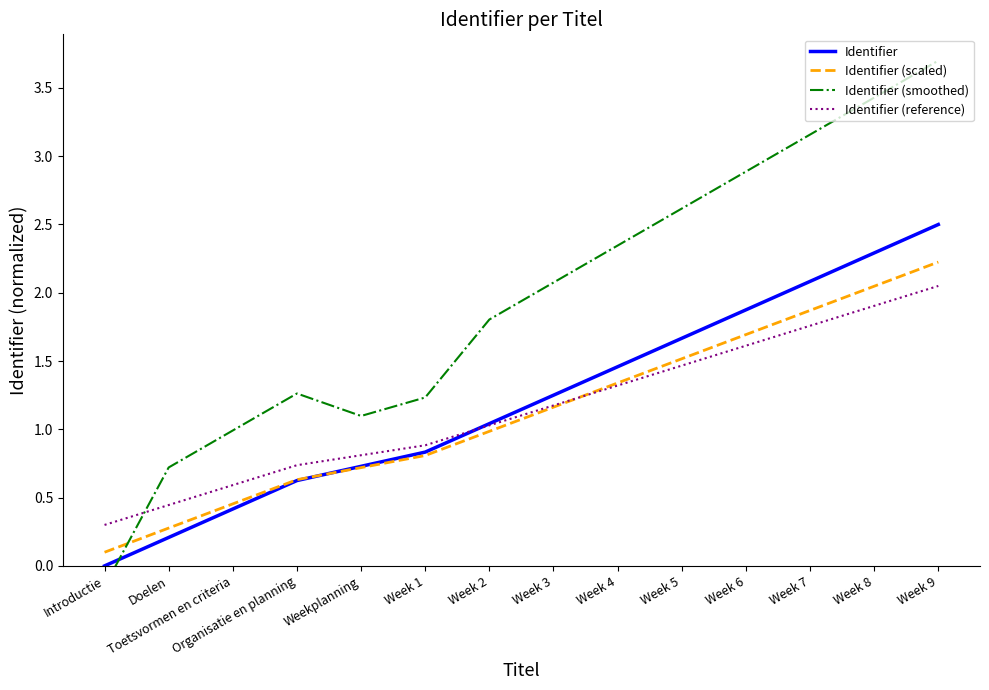

What is the value of the Identifier (scaled) point at the 8th from the left?

1.2